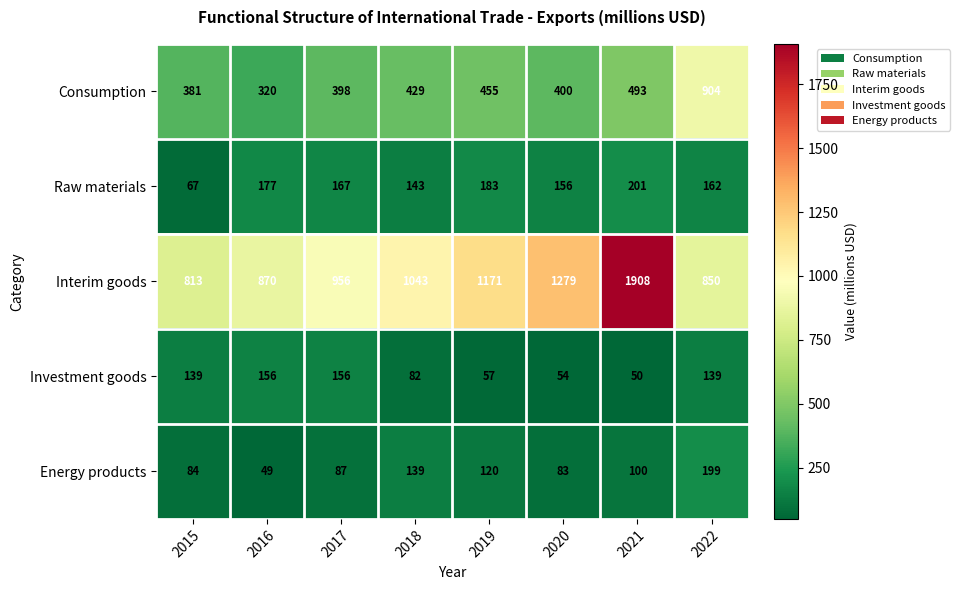

How many data points in Interim goods are less than 1043?

4